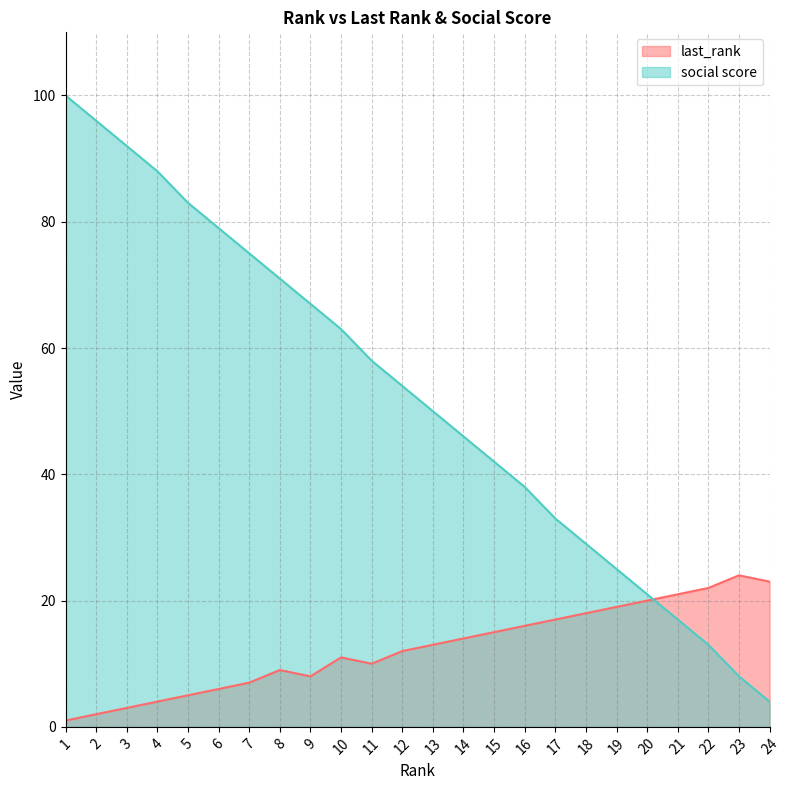

What is the highest value of the last_rank series?

24